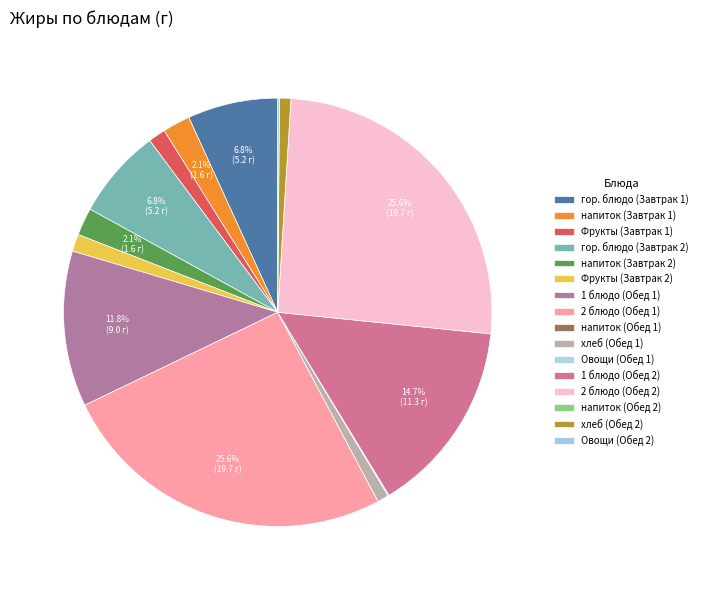

Is there any slice that represents more than half of the pie?

No